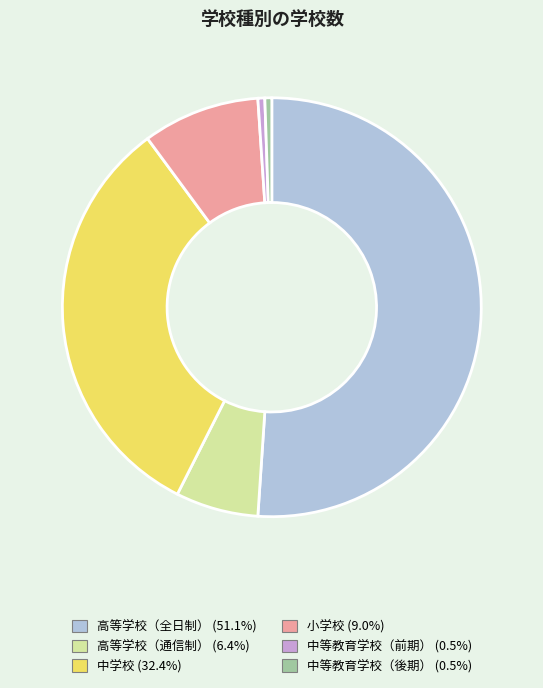

Do 高等学校（通信制） and 小学校 together represent more than half of the pie?

No